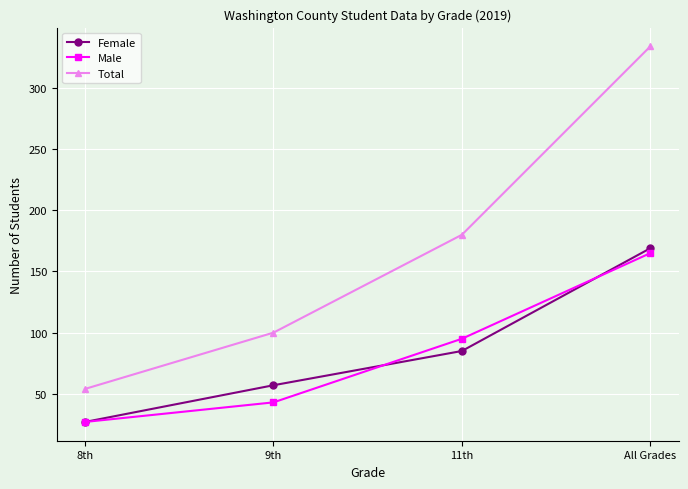

At which label is Total closest to 194?

11th